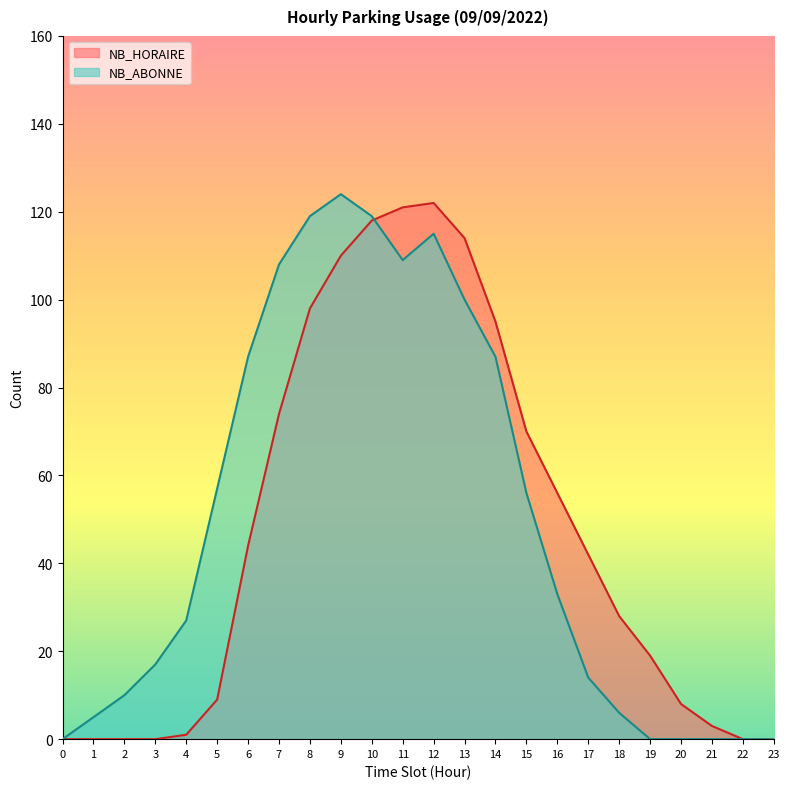

Which category has the highest value in the NB_HORAIRE series?

12